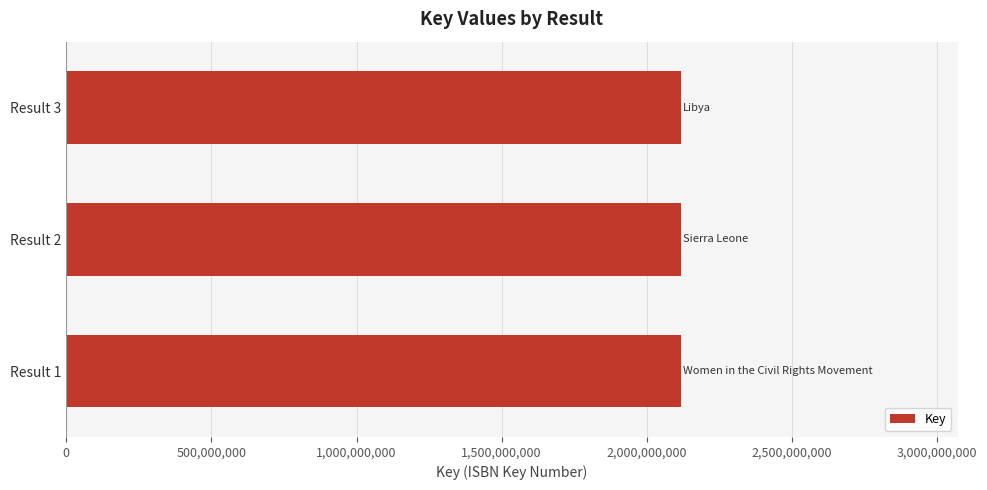

How many bars are there in total?

3